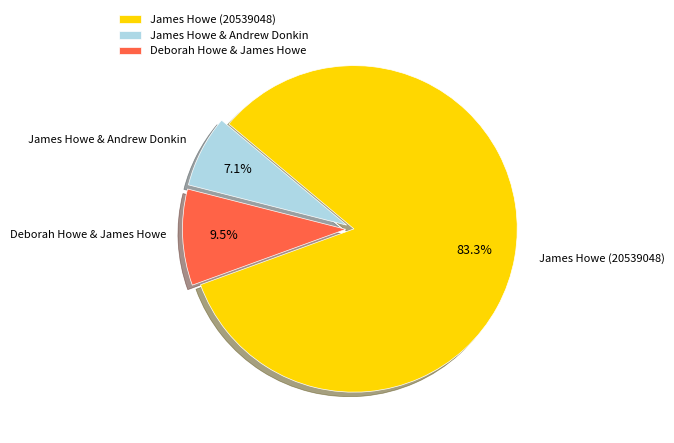

How many segments does this pie chart have?

3